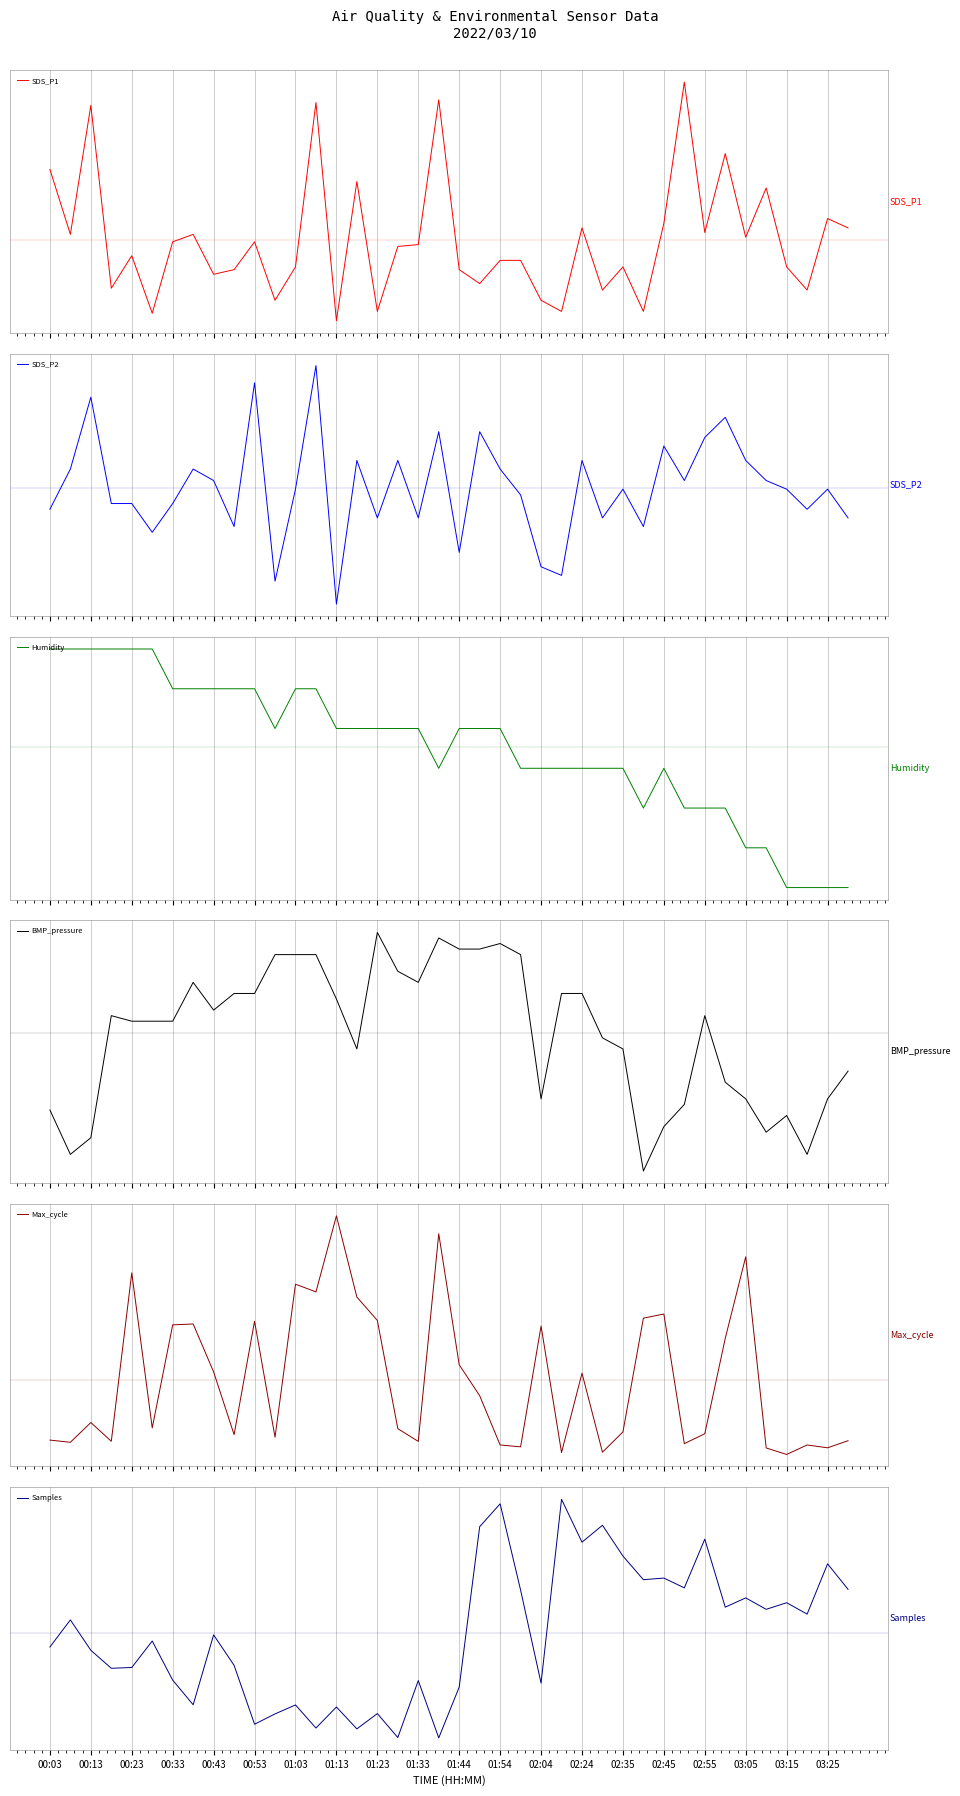

At which category is the sum across all series the highest?

02:24